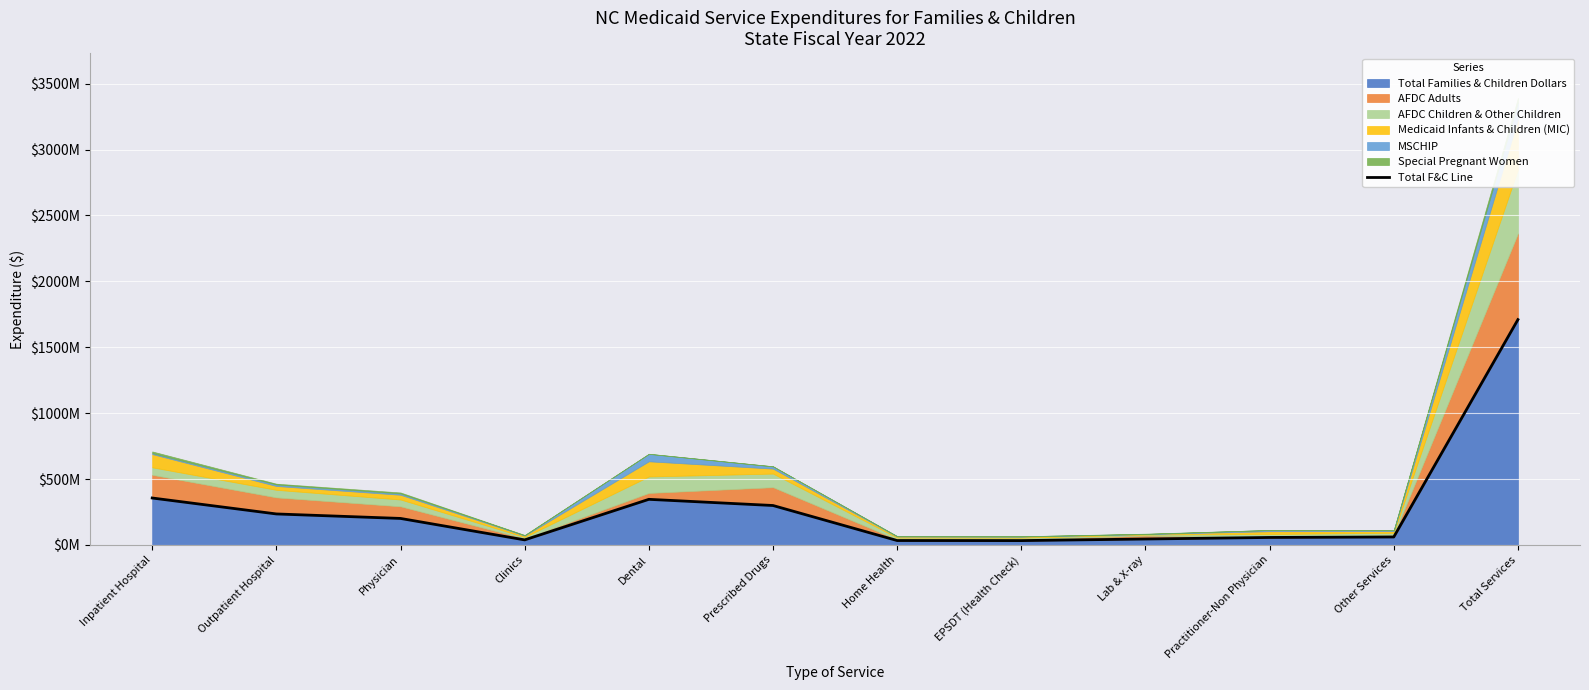

Read the value at EPSDT (Health Check), to the nearest 10.

32773910